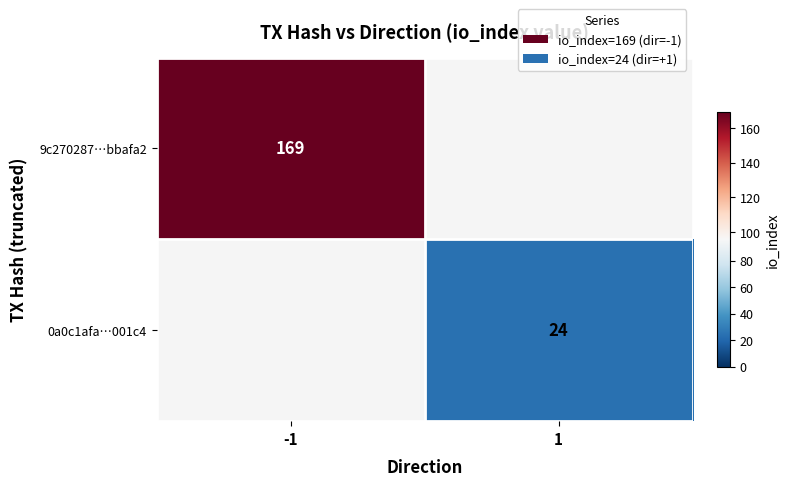

The value of 9c270287…bbafa2 at -1 is 169. True or false?

True